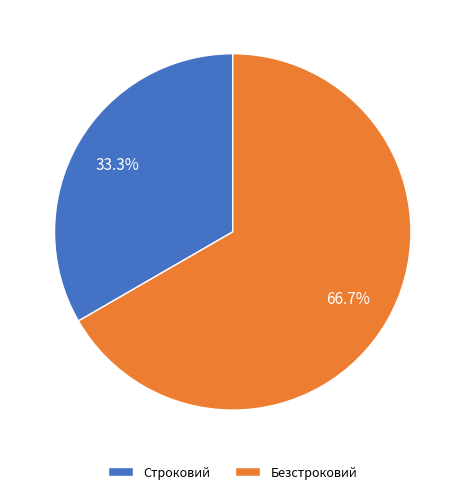

What is the largest slice in the pie chart?

Безстроковий